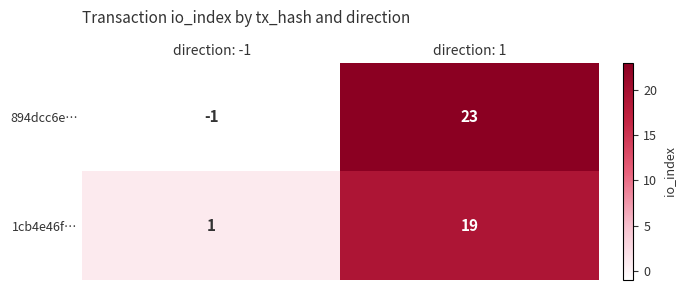

Which series has the largest total across all categories?

894dcc6e…